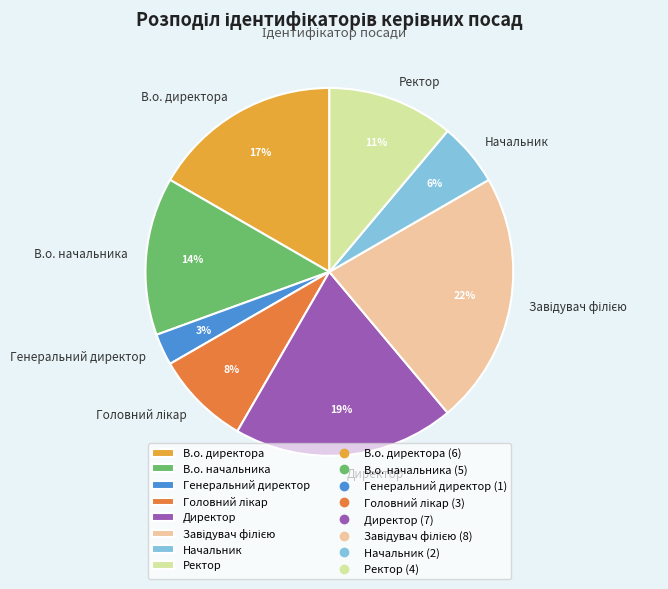

Which has a higher value, Директор or В.о. начальника?

Директор